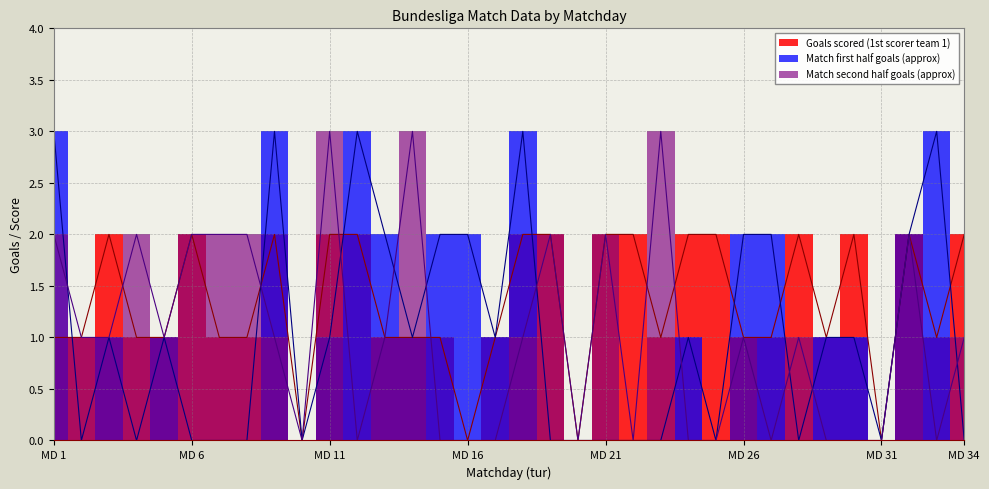

Which series has the widest spread of values?

Match first half goals (approx)